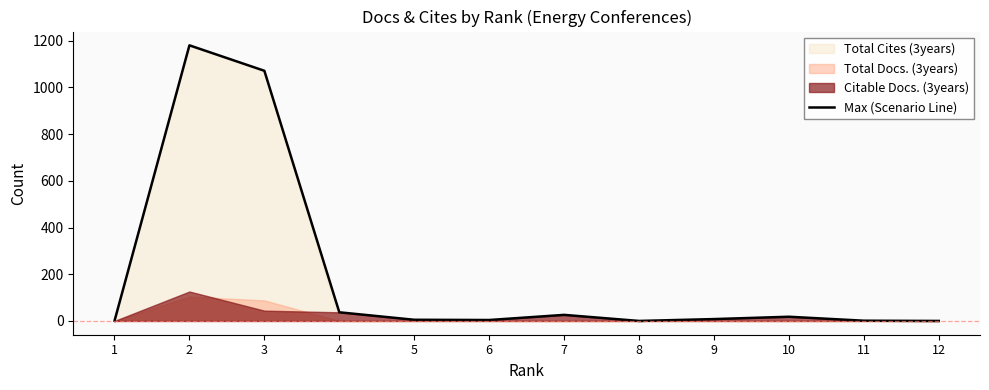

How many data points are less than 8?

6